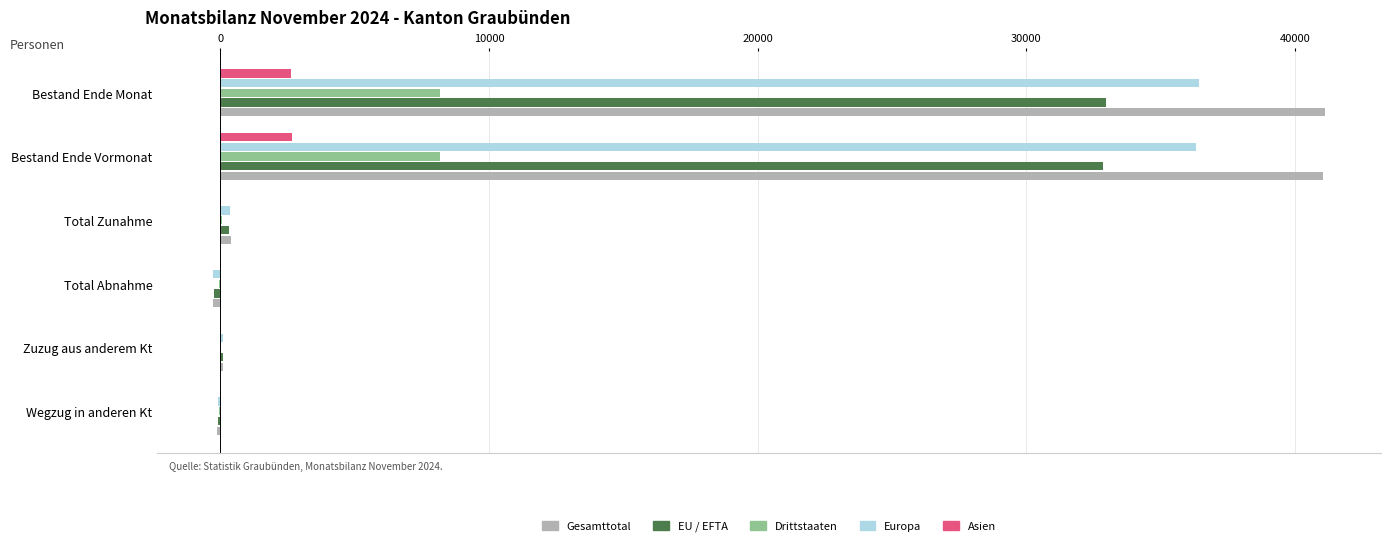

The Asien series shows -1524 at Zuzug aus anderem Kt. True or false?

False